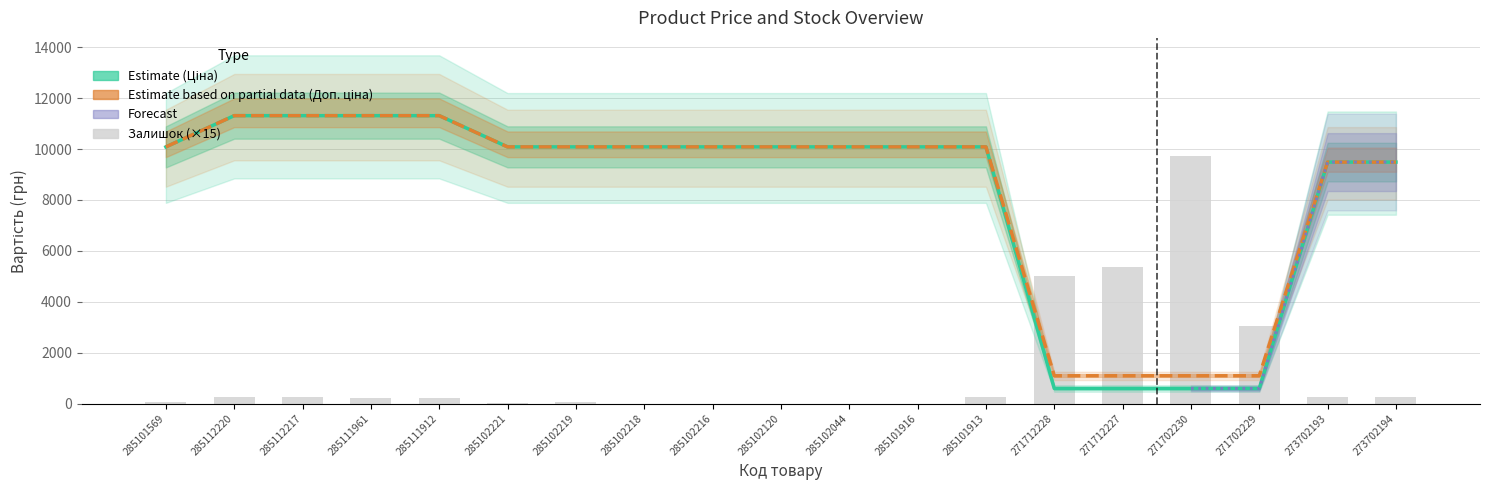

The Доп. ціна series shows 2256.1 at 285102218. True or false?

False